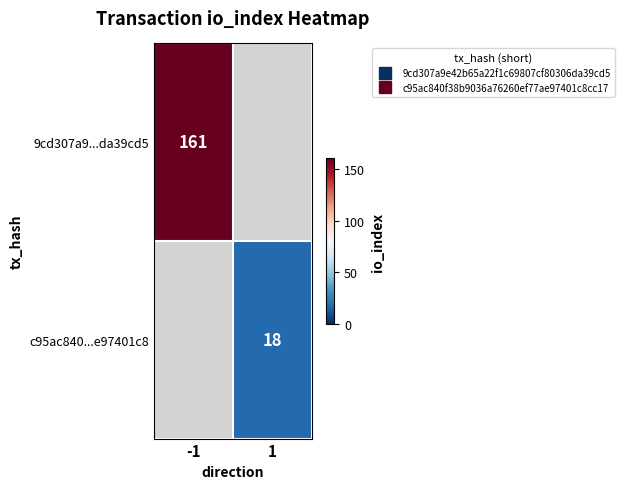

What is the sum of the 9cd307a9...da39cd5 values at 1 and -1?

161